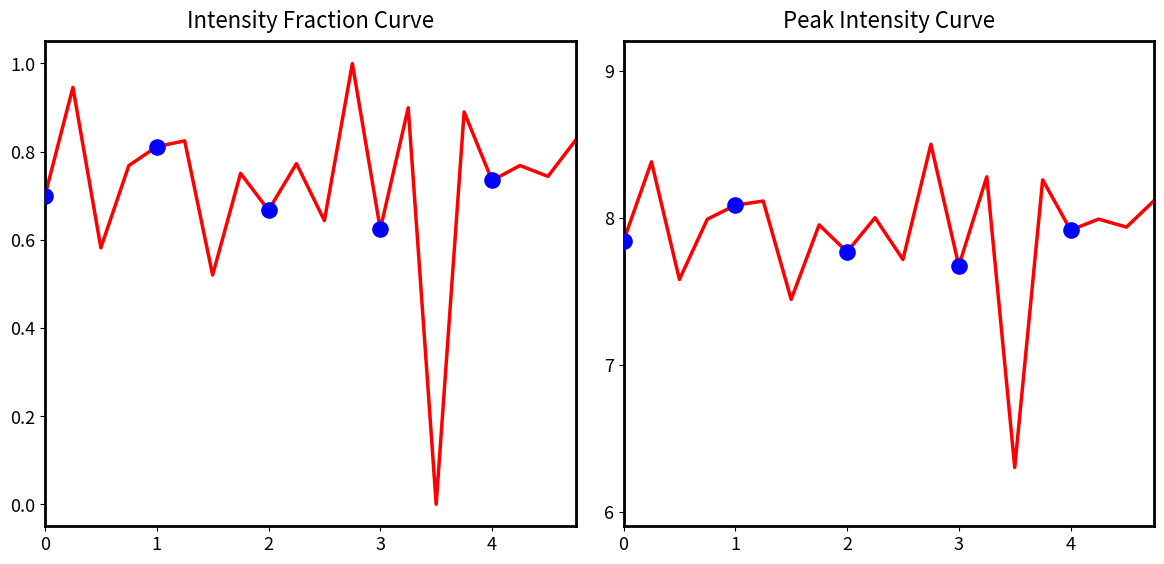

Which series reaches the maximum Y coordinate?

Peak Intensity